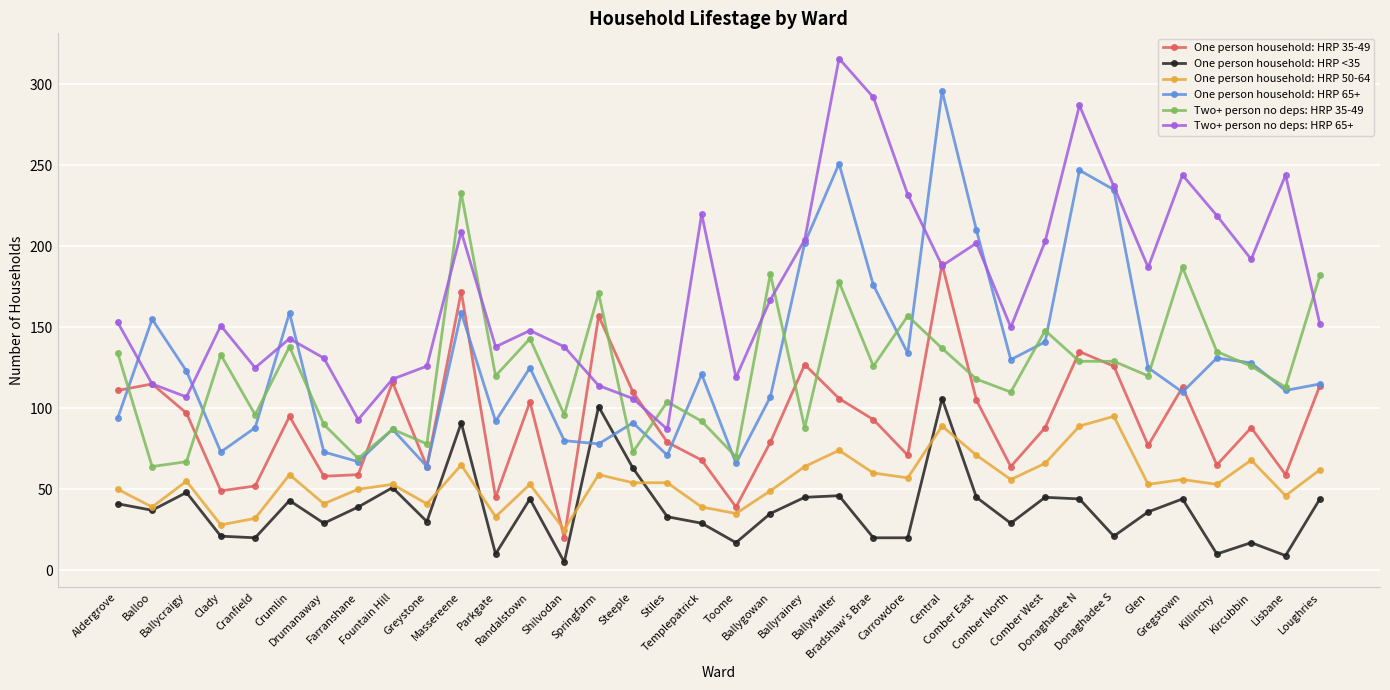

True or false: Two+ person no deps: HRP 65+ and One person household: HRP <35 cross at least once.

False